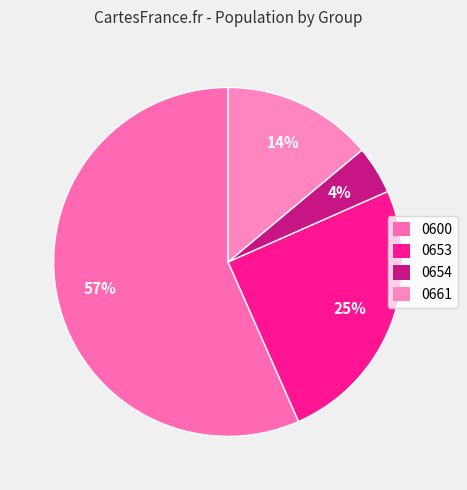

Count the number of slices in the pie.

4